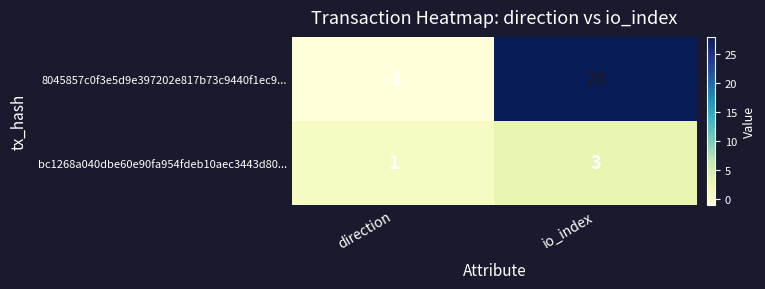

Reading left to right, what are all the values shown in this chart?

8045857c0f3e5d9e397202e817b73c9440f1ec9...: direction=-1	io_index=28
bc1268a040dbe60e90fa954fdeb10aec3443d80...: direction=1	io_index=3